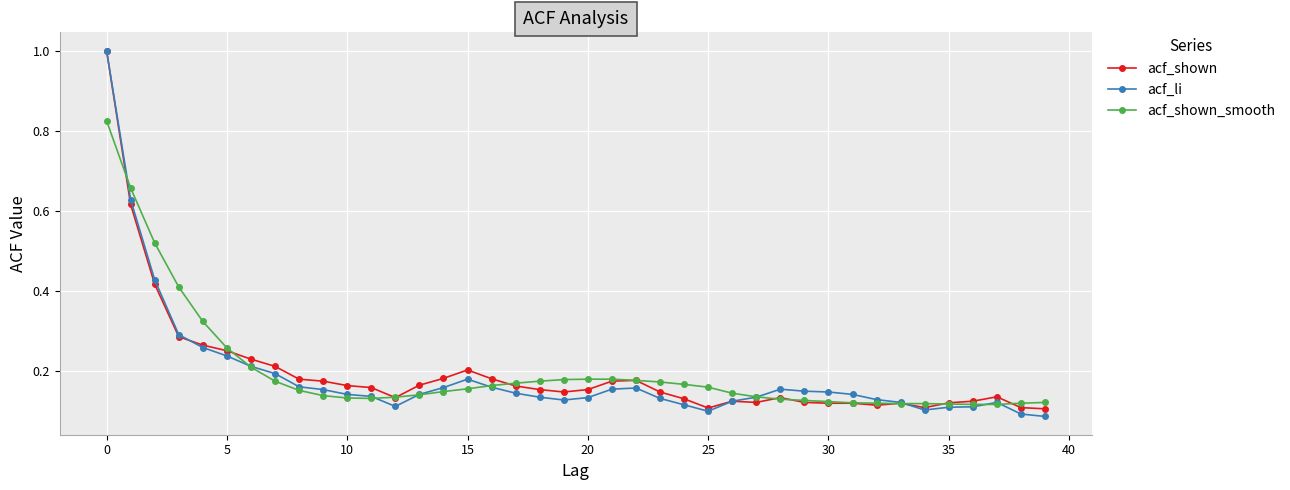

What is the highest value of the acf_li series?

1.0